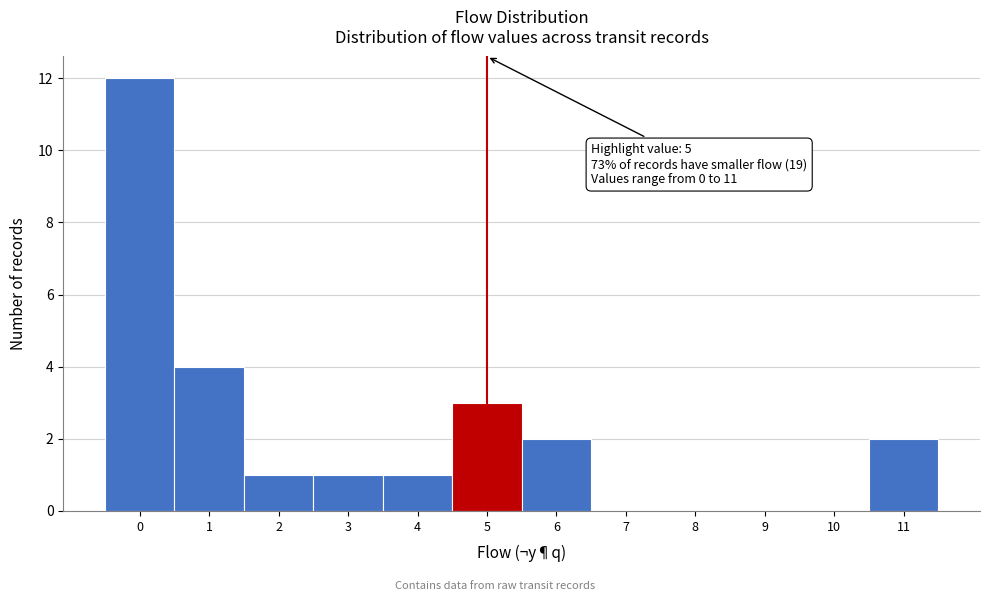

Over which range of the x-axis is the bar tallest?

-0.5 to 0.5